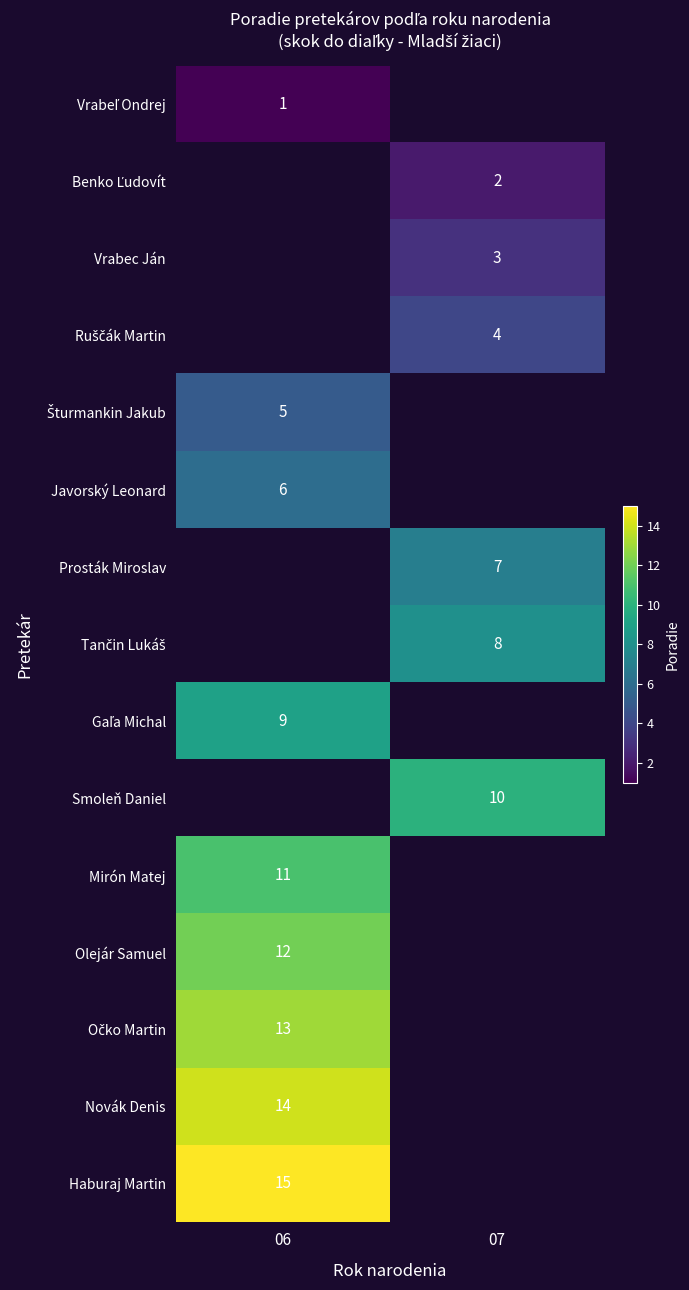

The Vrabec Ján series shows 3 at 07. True or false?

True